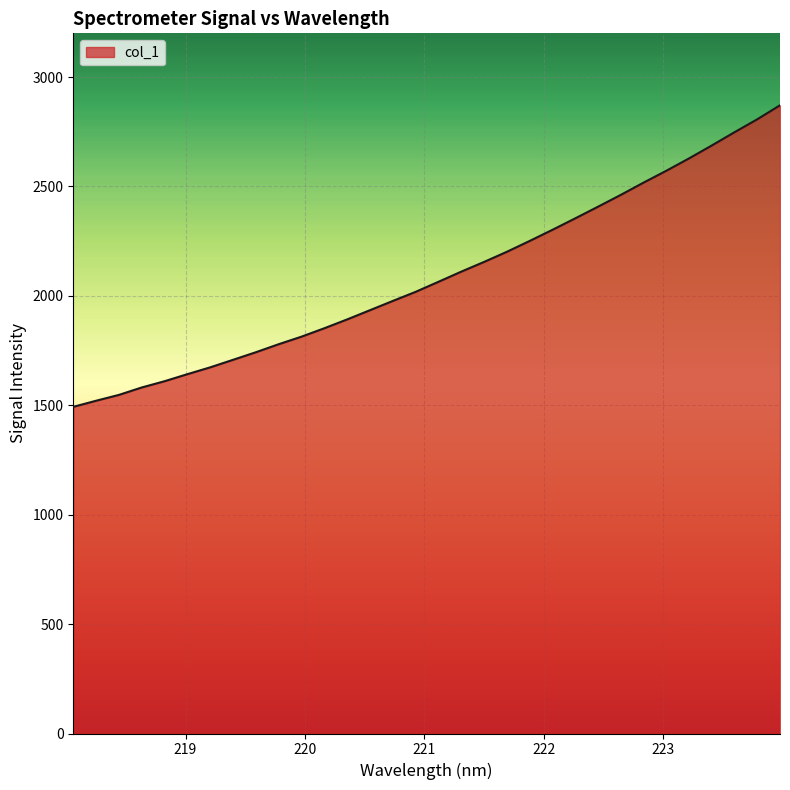

What is the greatest value displayed?

2871.1